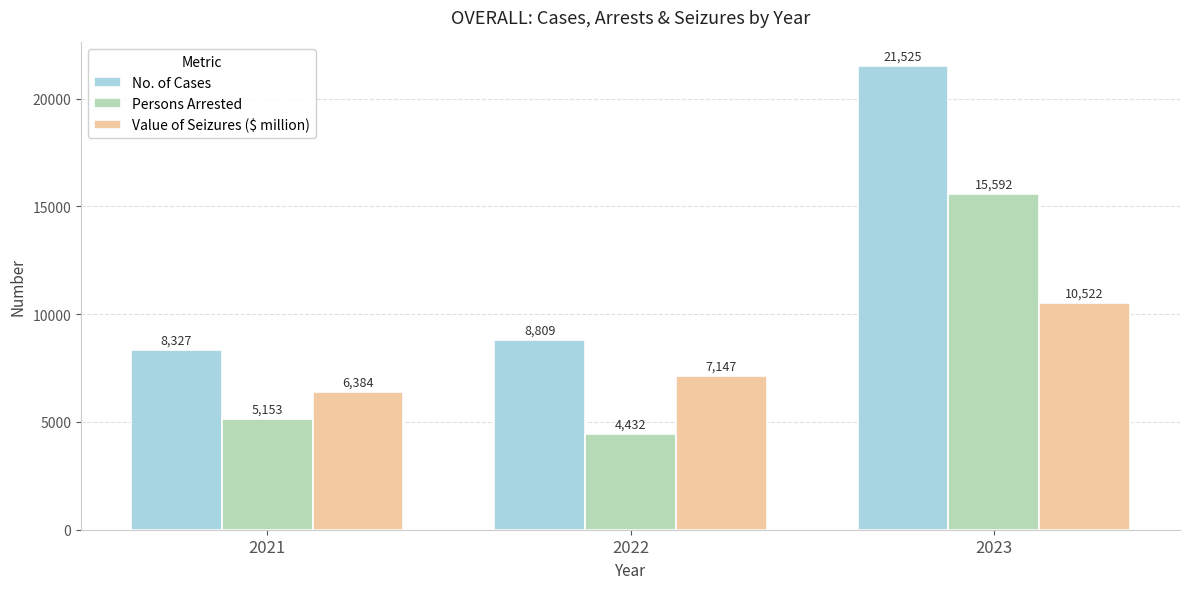

How many series are shown in this chart?

3